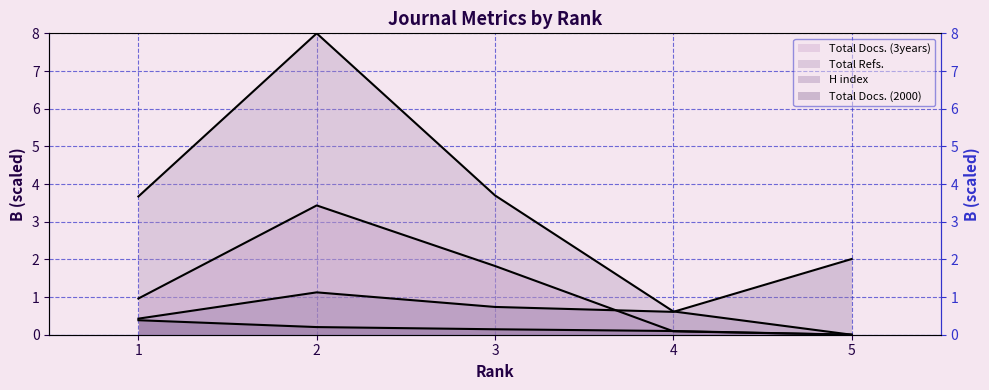

Is the value of Total Refs. (line) at 4 greater than the value of Total Docs. (2000) (line) at 4?

Yes